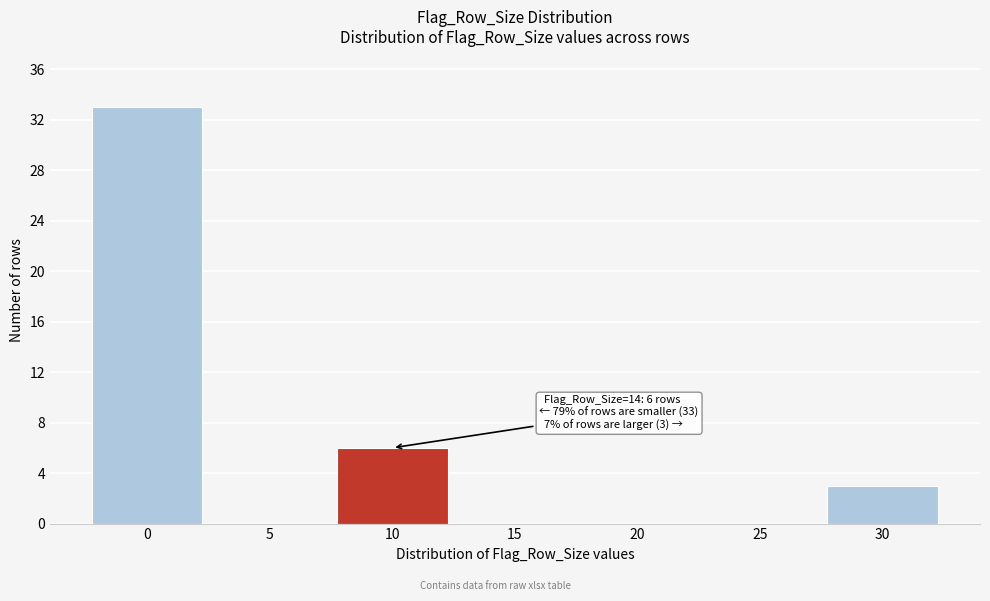

Reading left to right, what are all the values shown in this chart?

0=33	5=0	10=6	15=0	20=0	25=0	30=3